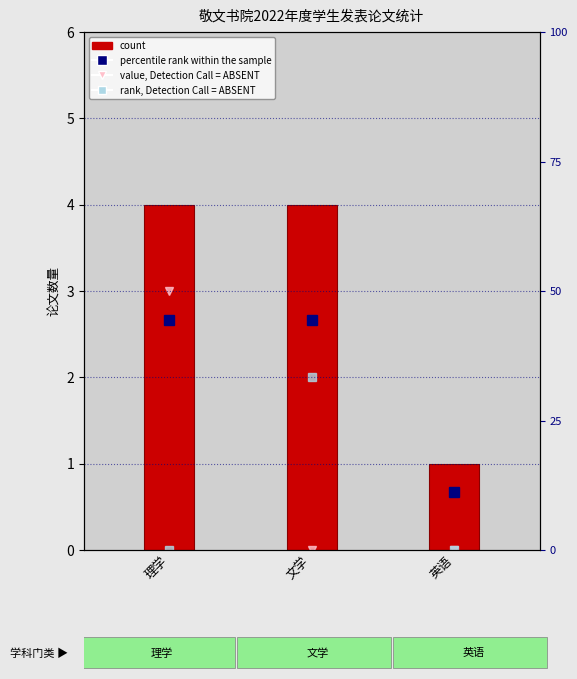

What are all the series names shown in the legend?

value, Detection Call = ABSENT, rank, Detection Call = ABSENT, count, percentile rank within the sample